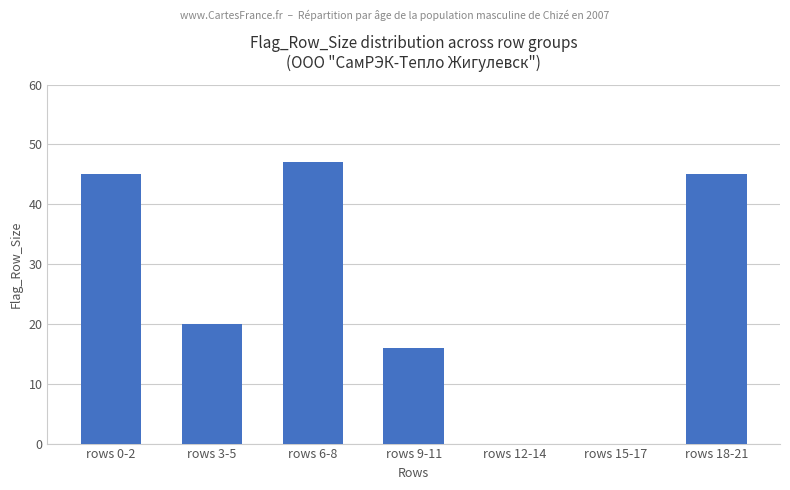

Is it true that the value at rows 0-2 is 12?

False